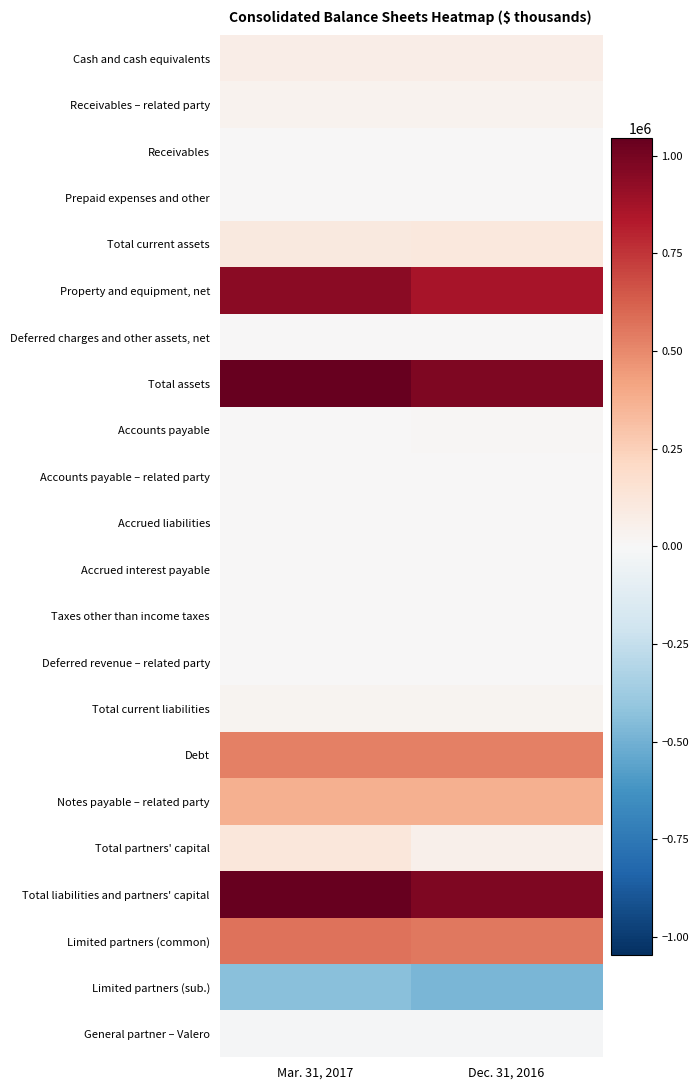

Which series has the largest total across all categories?

Total assets